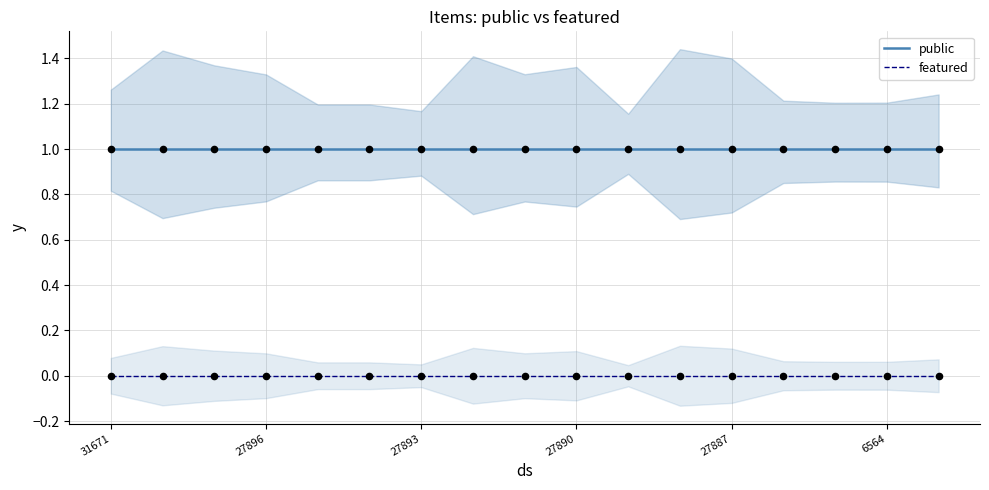

True or false: featured and public cross at least once.

False